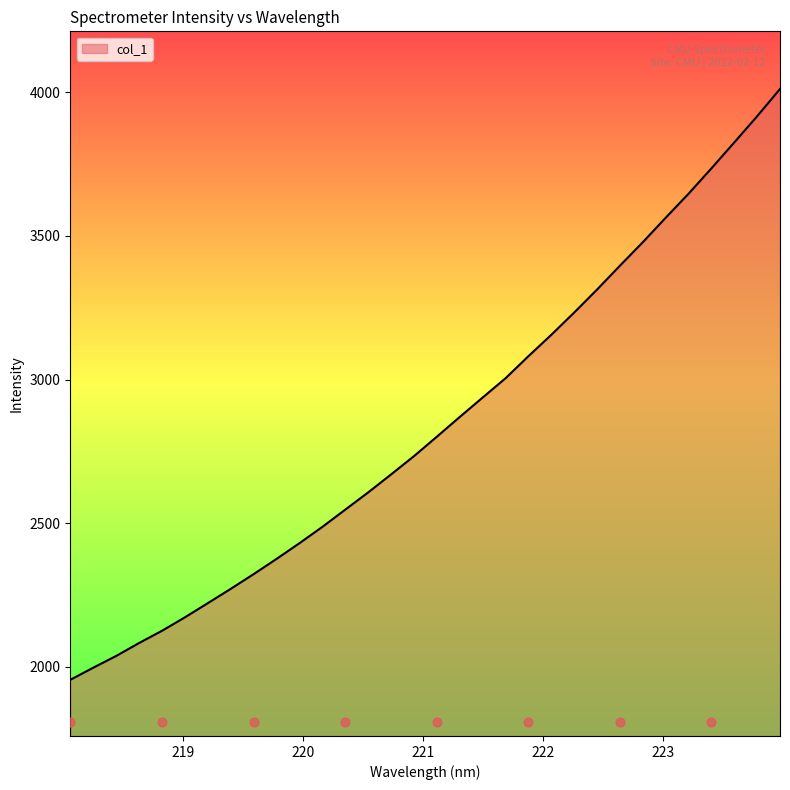

What is the change in value from 218.0596 to 221.3083?

+915.0